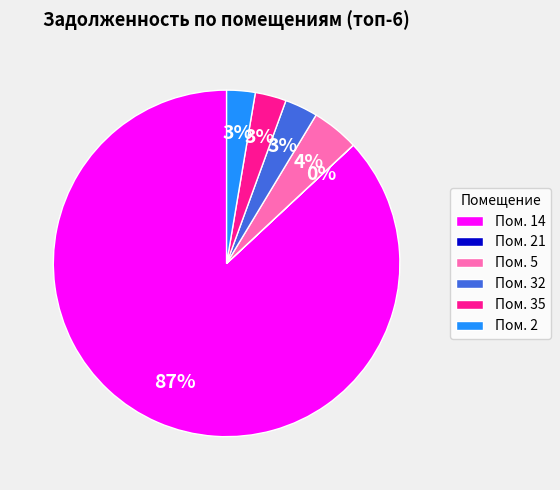

True or false: Пом. 14 accounts for 94% of the total.

False